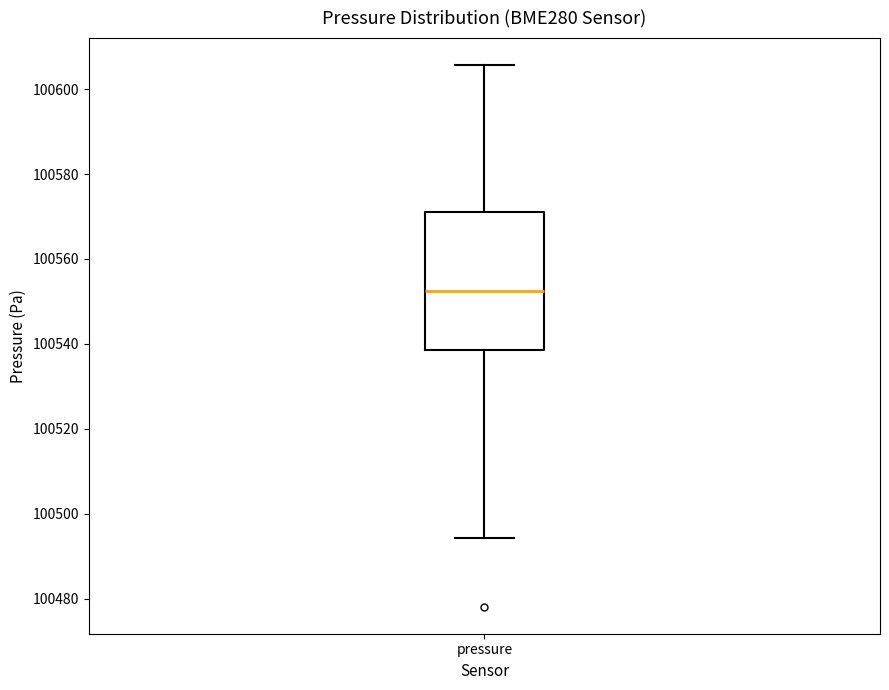

Transcribe this box plot: give where the median line is, the range the box spans, and where the two whiskers end, as read against the y-axis. The values are not printed on the chart, so give them approximately, as read against the axis.

median 100552, box 100538 to 100572, whiskers 100494 to 100606